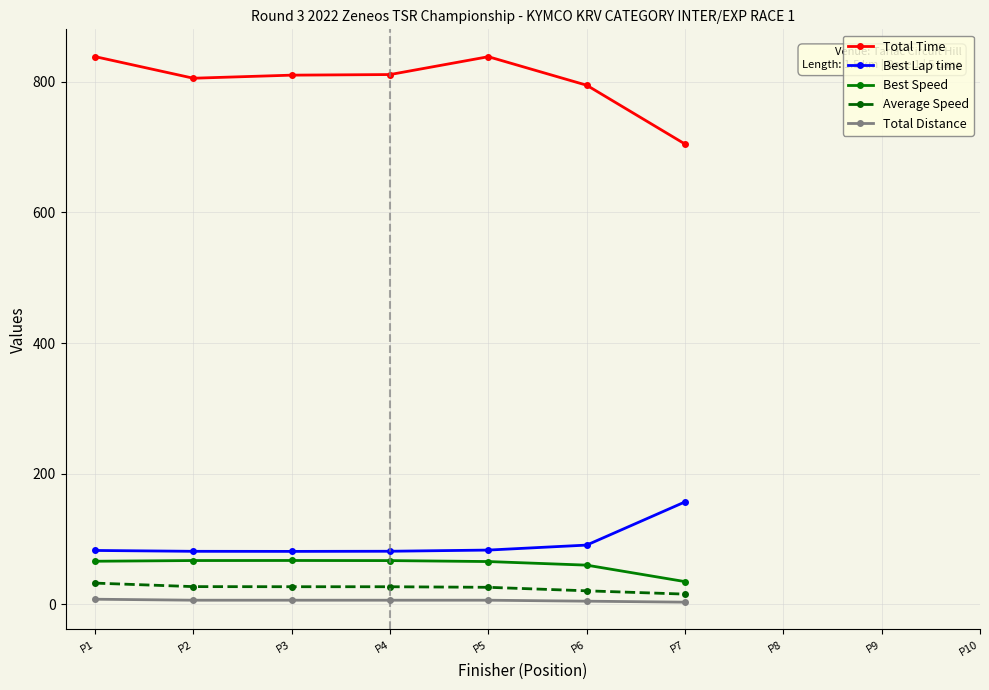

True or false: Average Speed and Best Lap time cross at least once.

False